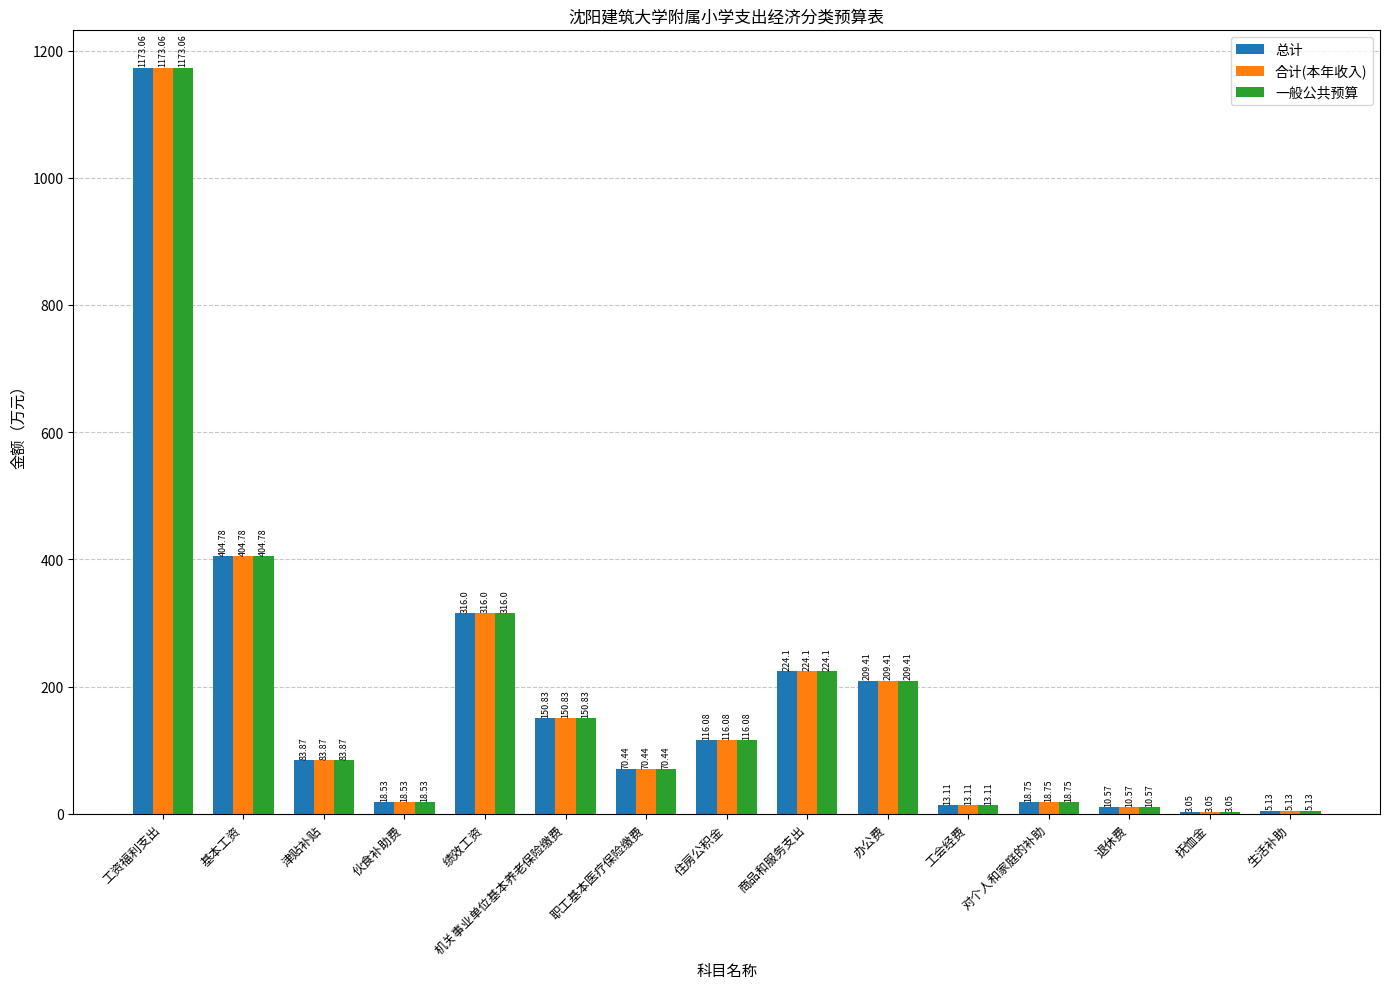

What is the average value of the 总计 series?

187.8